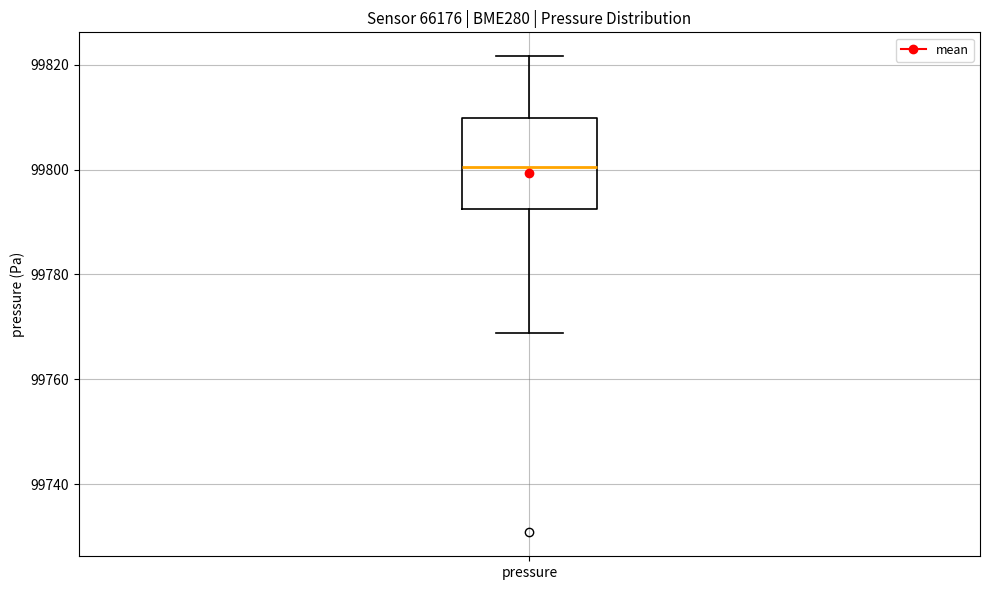

Read this box plot against the y-axis: the position of the median line, the range covered by the box, and the ends of both whiskers. The values are not printed on the chart, so give them approximately, as read against the axis.

median 99800, box 99792 to 99810, whiskers 99768 to 99822